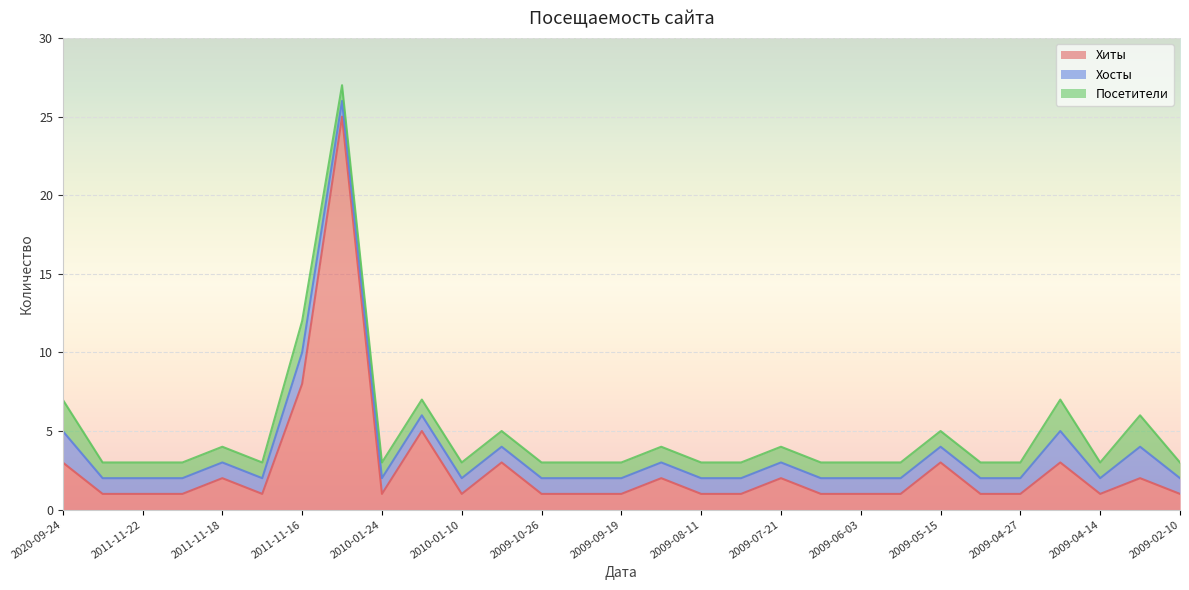

How many lines are shown in the chart?

3